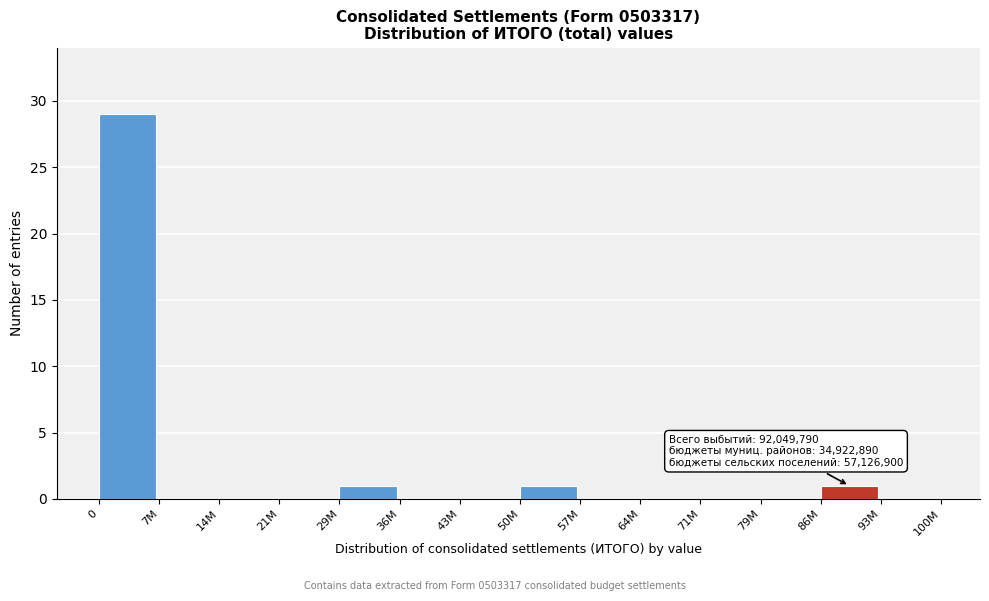

Reading left to right, transcribe all the data shown in this chart.

0=29	7M=0	14M=0	21M=0	29M=1	36M=0	43M=0	50M=1	57M=0	64M=0	71M=0	79M=0	86M=1	93M=0